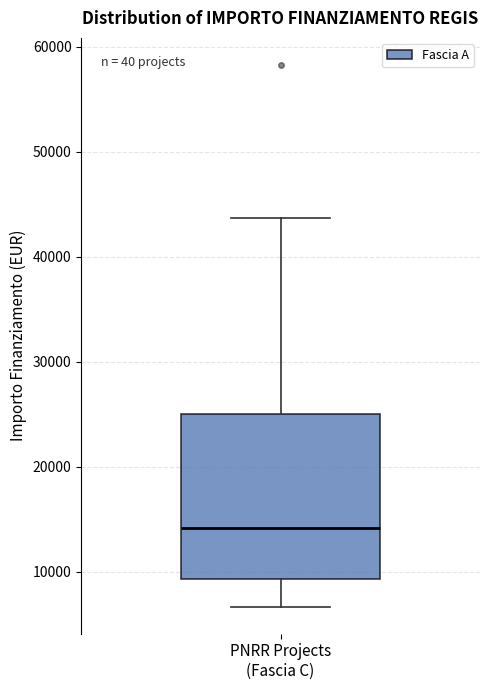

Where does the median line of the box for PNRR Projects (Fascia C) sit on the y-axis? The values are not printed on the chart, so give them approximately, as read against the axis.

14000